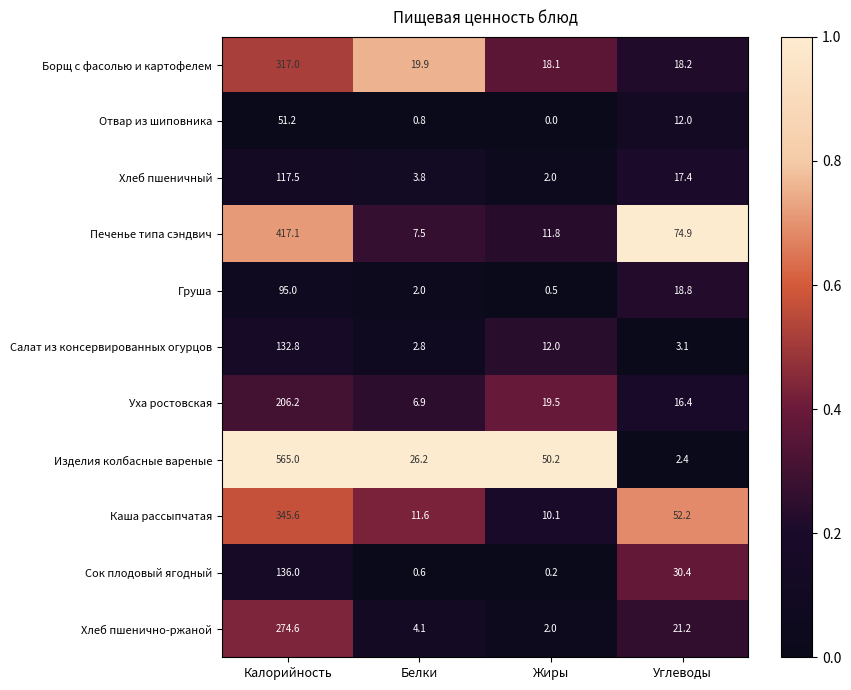

What is the total value across all series at Углеводы?

267.0